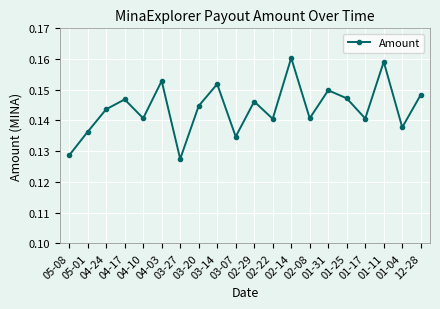

At which category does the chart reach its peak across all series?

02-14